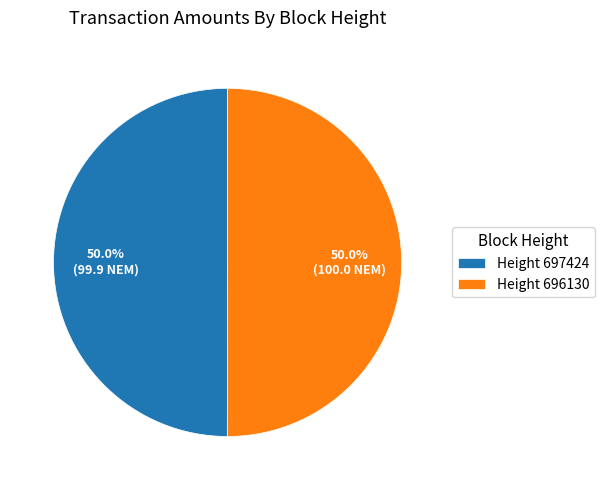

Approximately how many times larger is the value at Height 696130 compared to Height 697424?

1.0